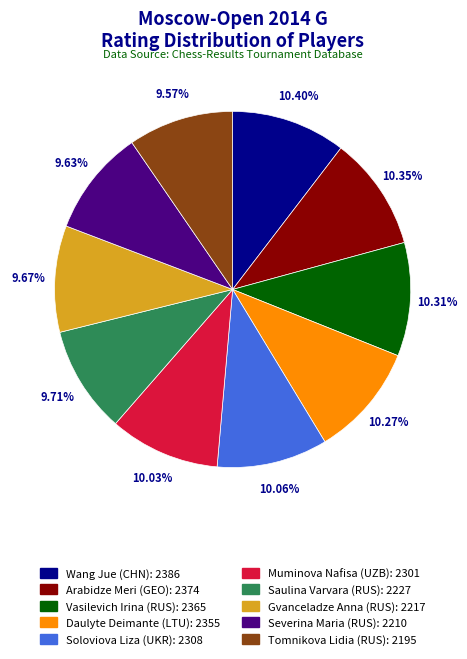

What percentage do Saulina Varvara (RUS) and Severina Maria (RUS) together represent?

19.3%